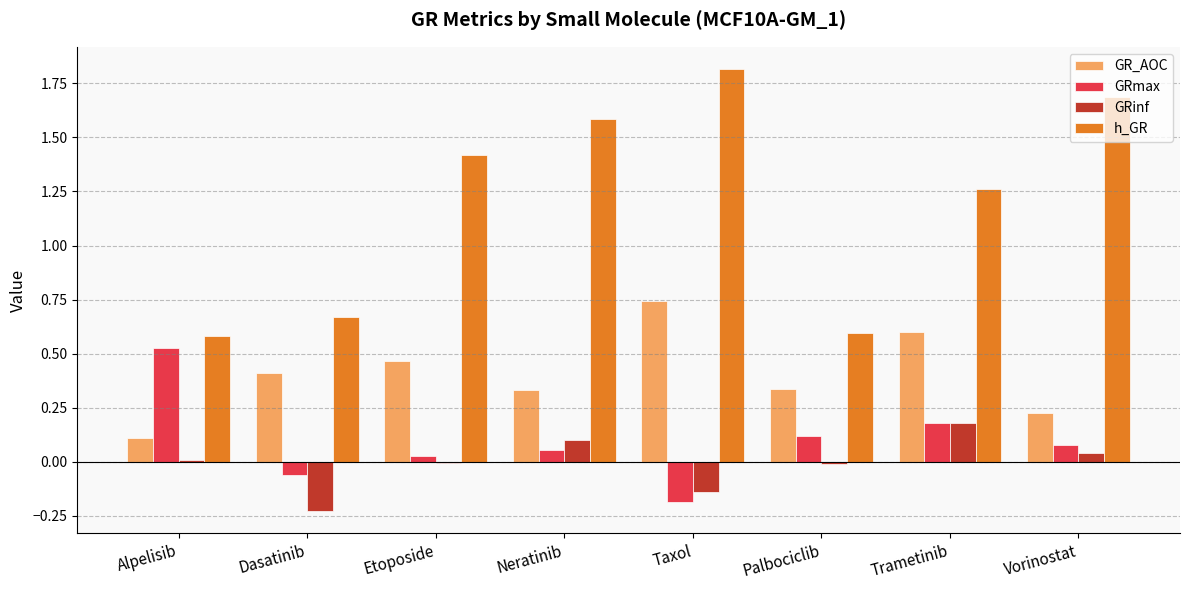

How many values in GRmax are above zero?

6